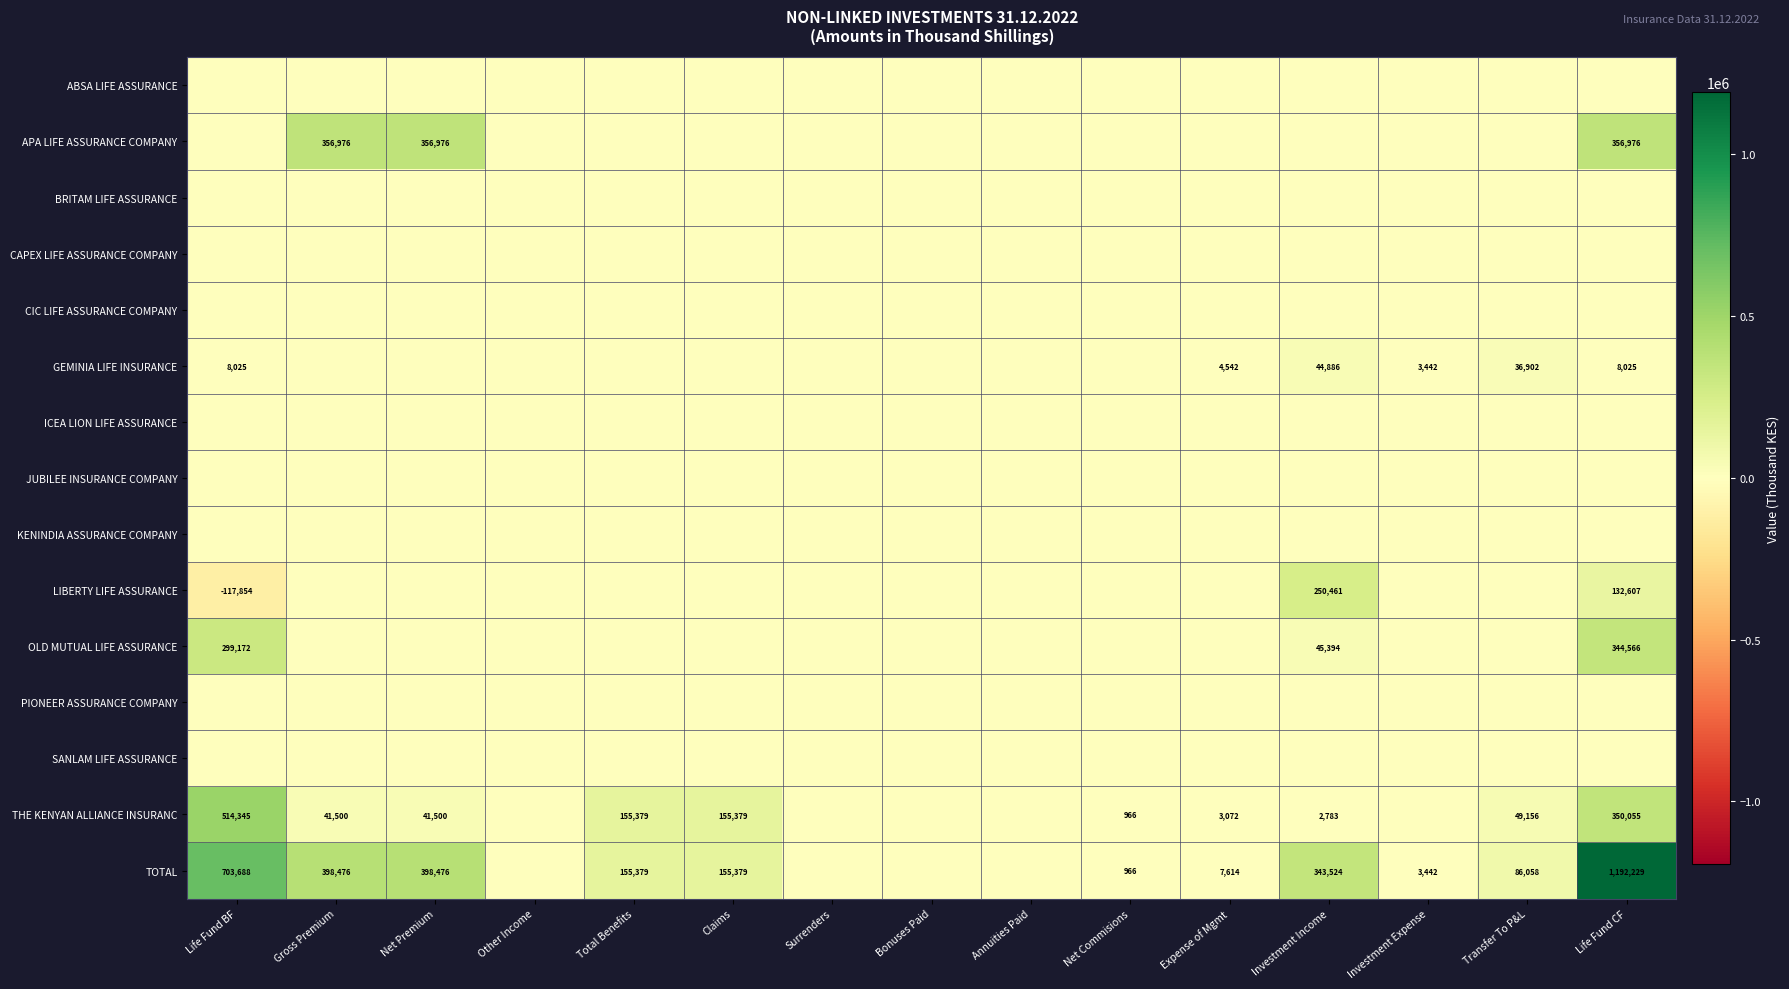

What is the sum of the THE KENYAN ALLIANCE INSURANC values at Expense of Mgmt and Life Fund BF?

517417